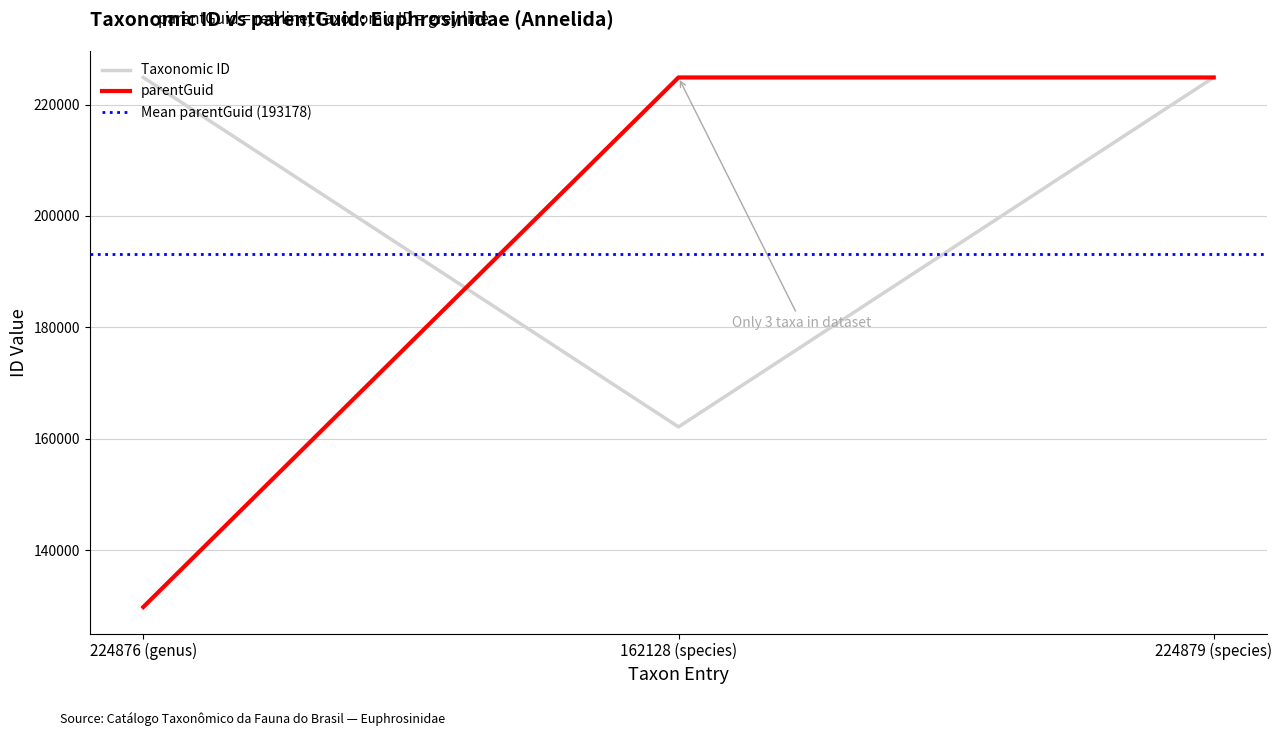

What is the difference between the second highest and minimum values in the Taxonomic ID series?

62748